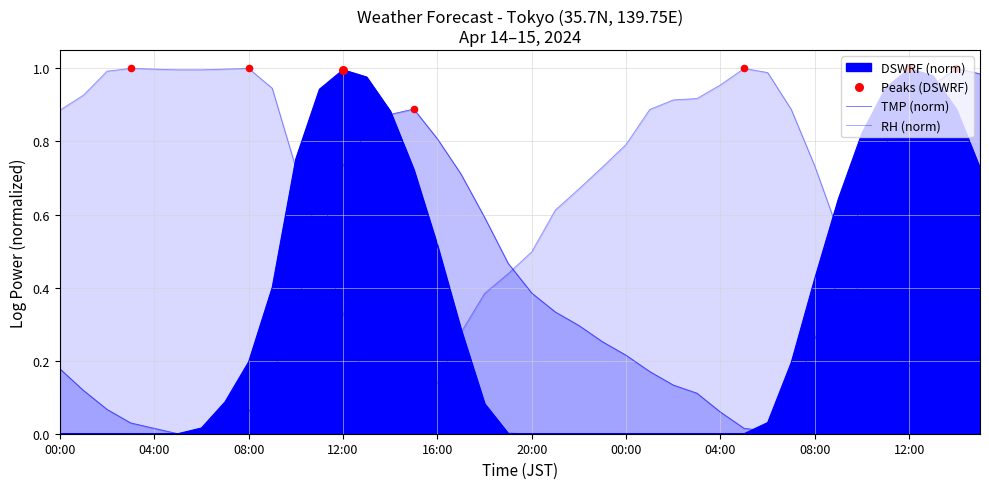

Which series has the largest total across all categories?

RH